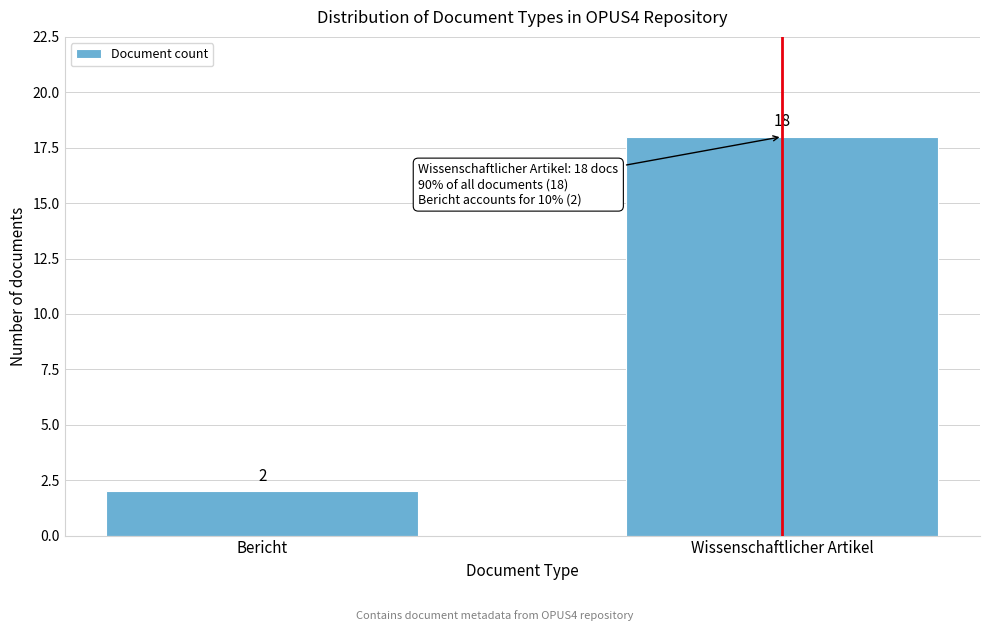

Reading left to right, list all the values displayed in this chart.

Bericht=2	Wissenschaftlicher Artikel=18